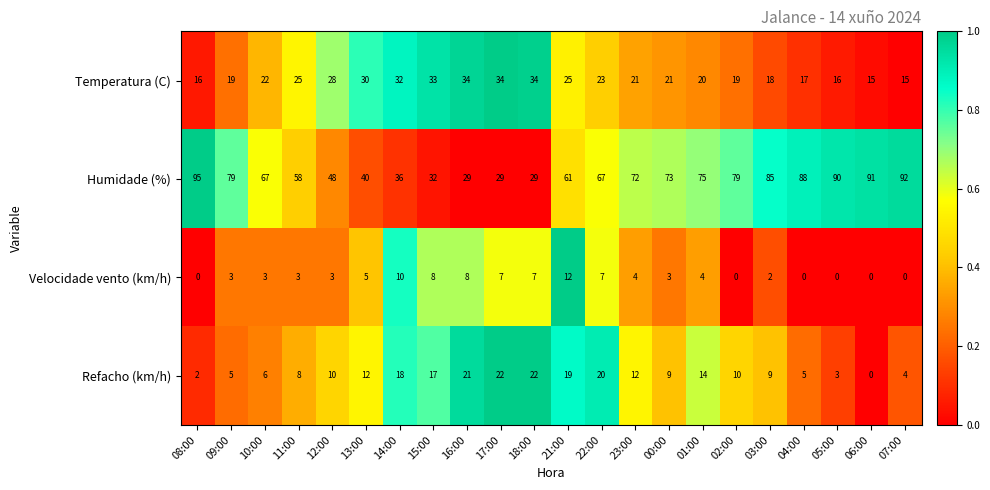

Is it true that Refacho (km/h) equals 8 at 16:00?

False